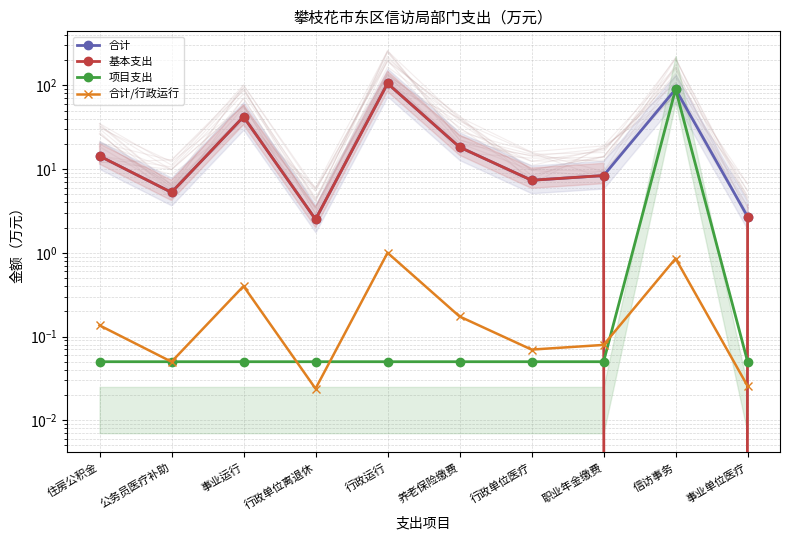

At which label is 合计/行政运行 closest to 0?

行政单位离退休